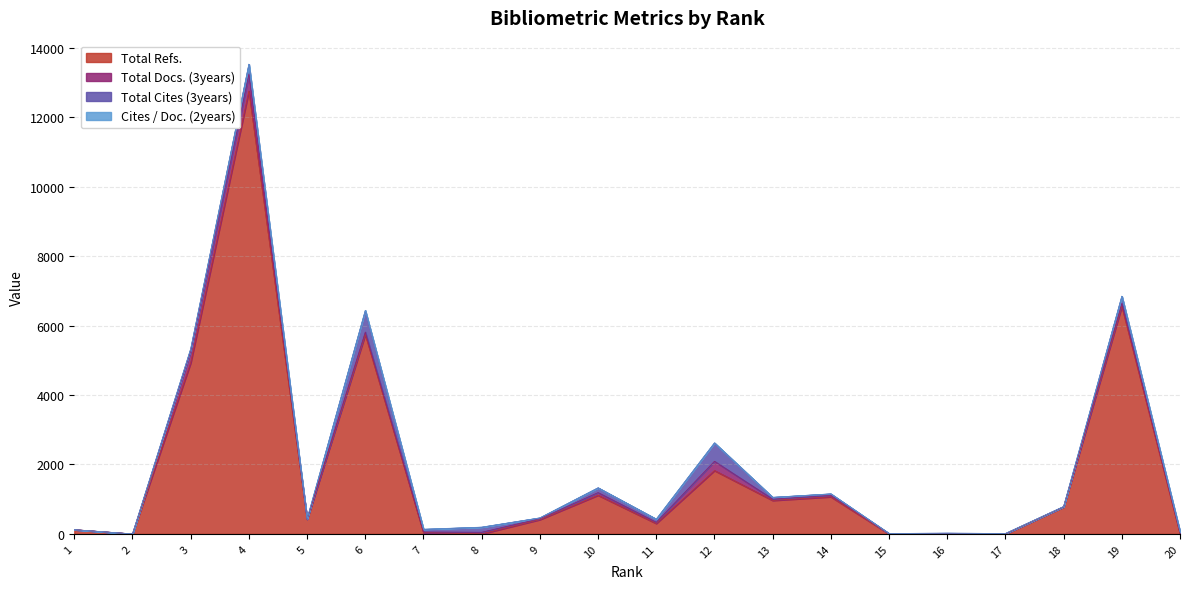

What is the difference between the Total Docs. (3years) values at 8 and 13?

11